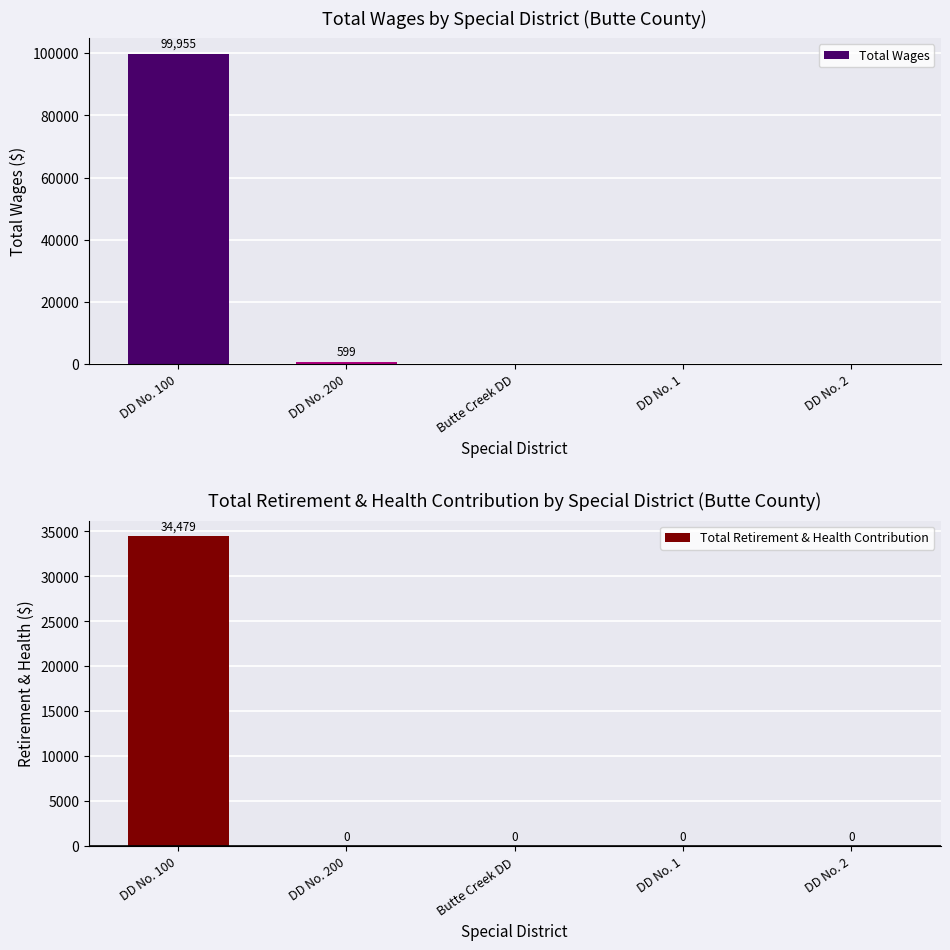

Where is Total Retirement & Health Contribution nearest to the value 17239?

DD No. 200